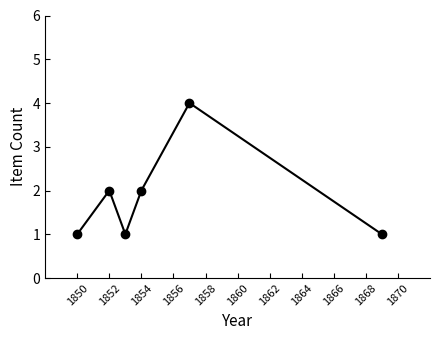

What is the minimum value shown in the chart?

1